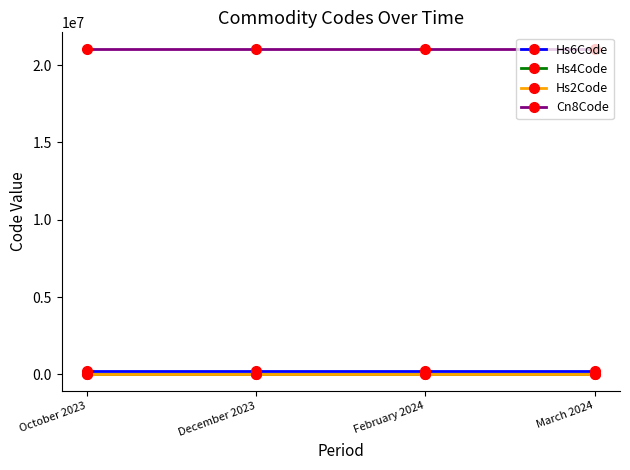

True or false: Hs6Code and Cn8Code intersect in this chart.

False